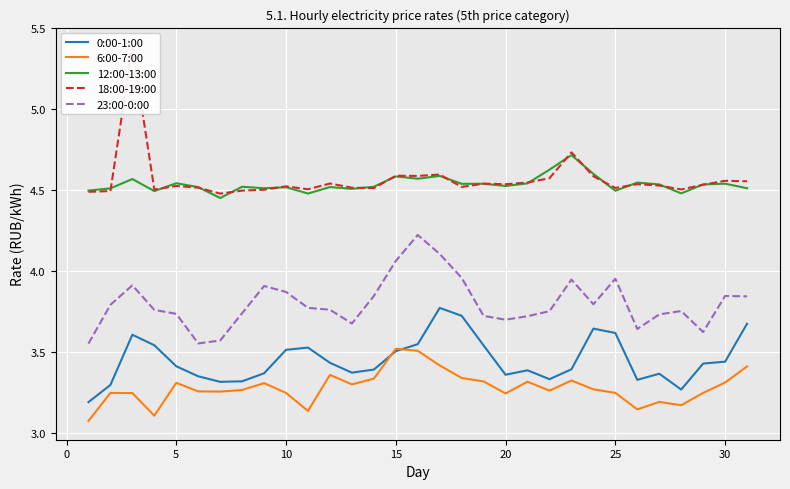

True or false: 0:00-1:00 and 23:00-0:00 intersect in this chart.

False